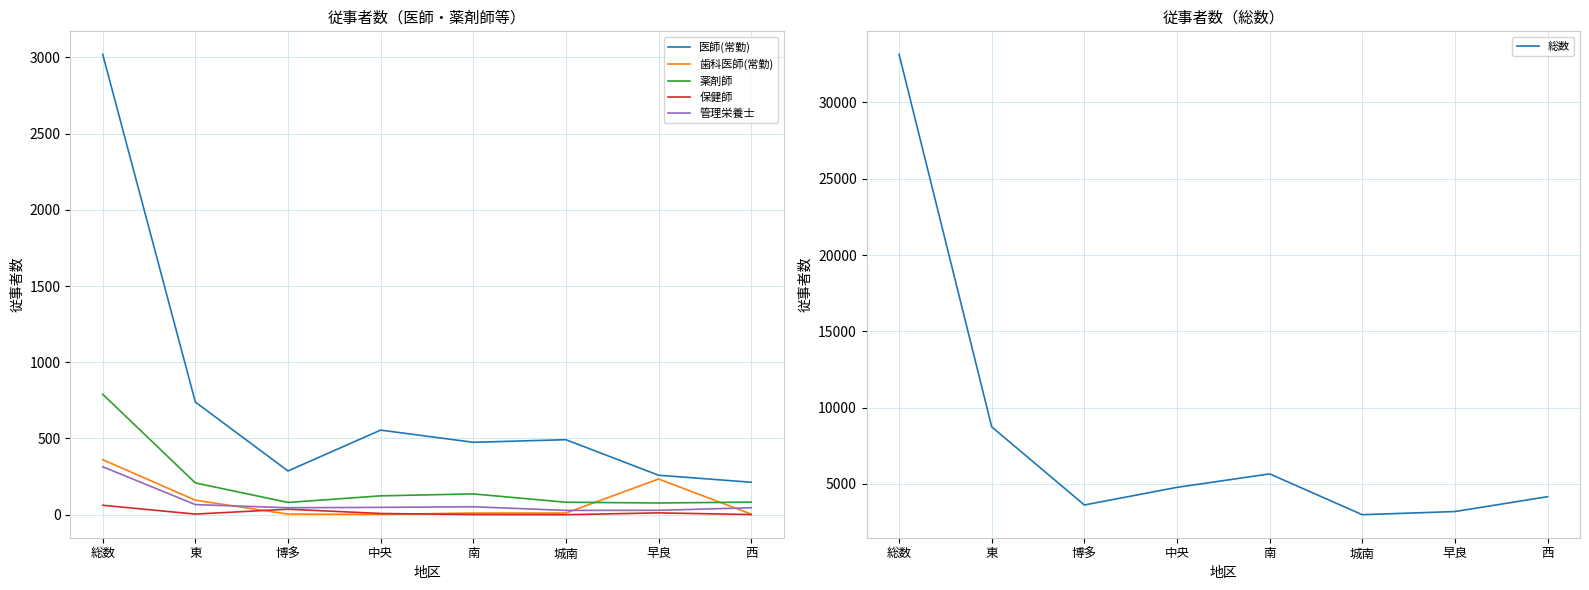

True or false: 保健師 and 医師(常勤) intersect in this chart.

False